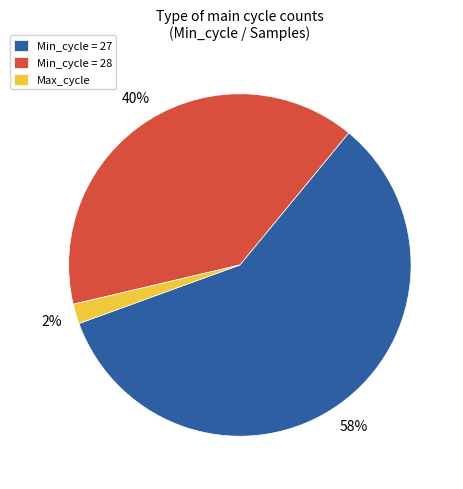

True or false: Min_cycle = 28 accounts for 40% of the total.

True